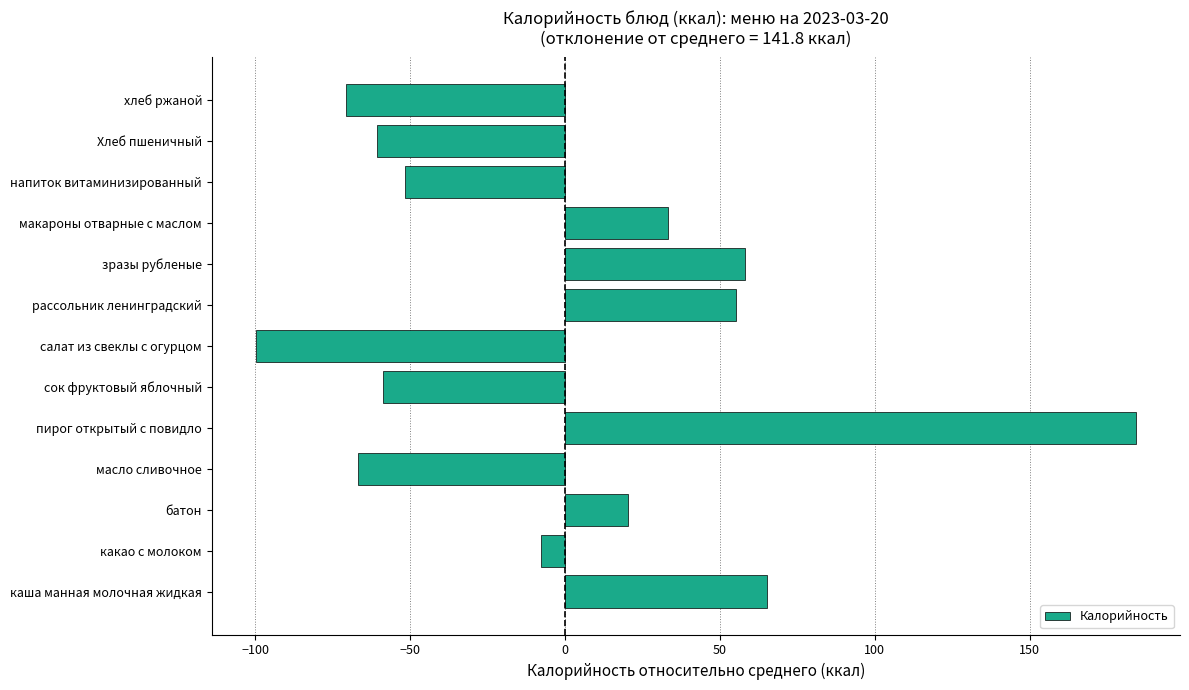

Read the value at Хлеб пшеничный.

-60.8